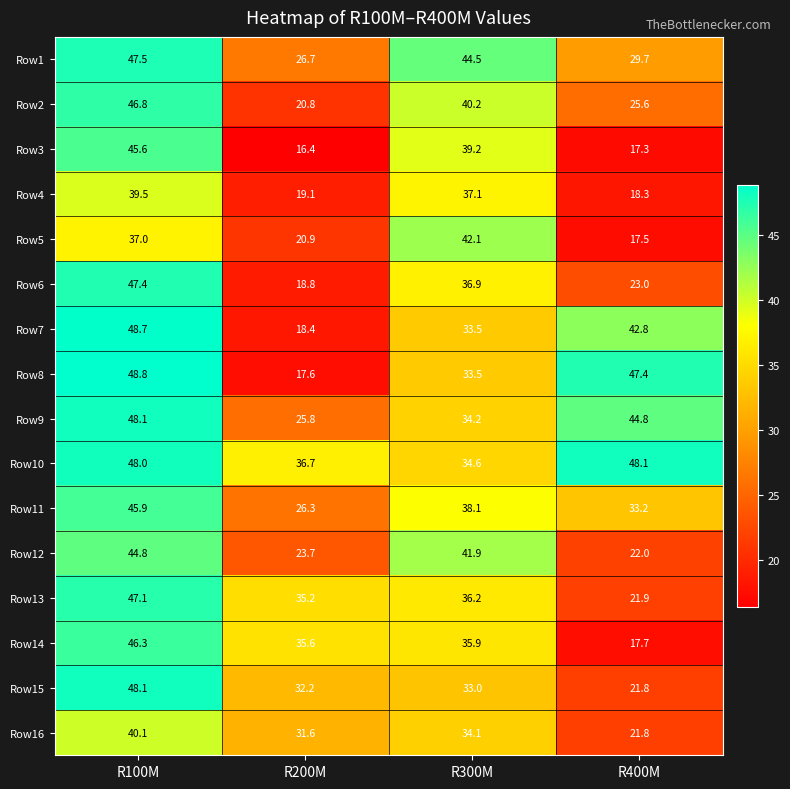

At which category is the sum across all series the highest?

R100M